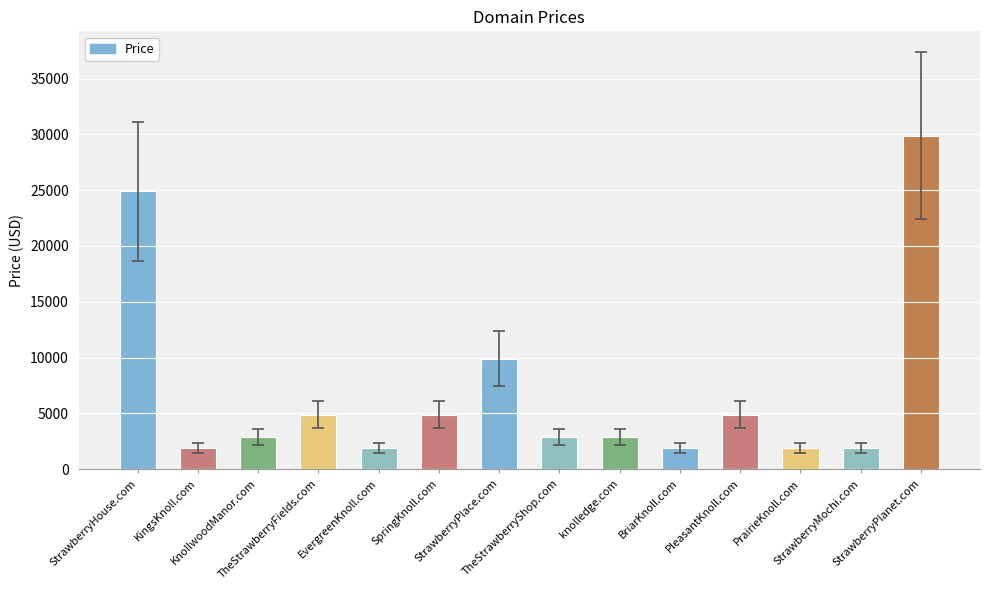

True or false: the data shows 1888 at BriarKnoll.com.

True